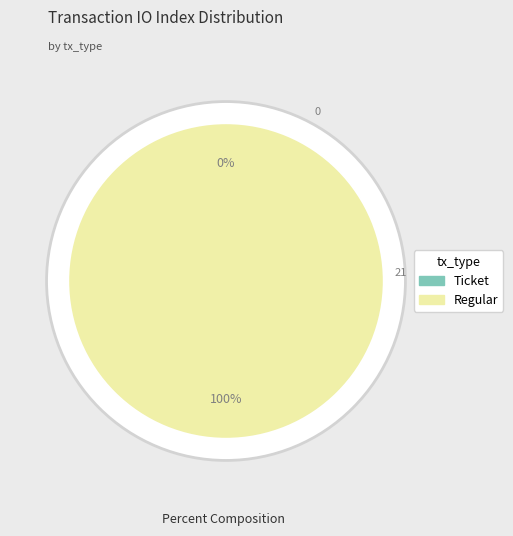

Which slice represents more than half of the pie?

Regular